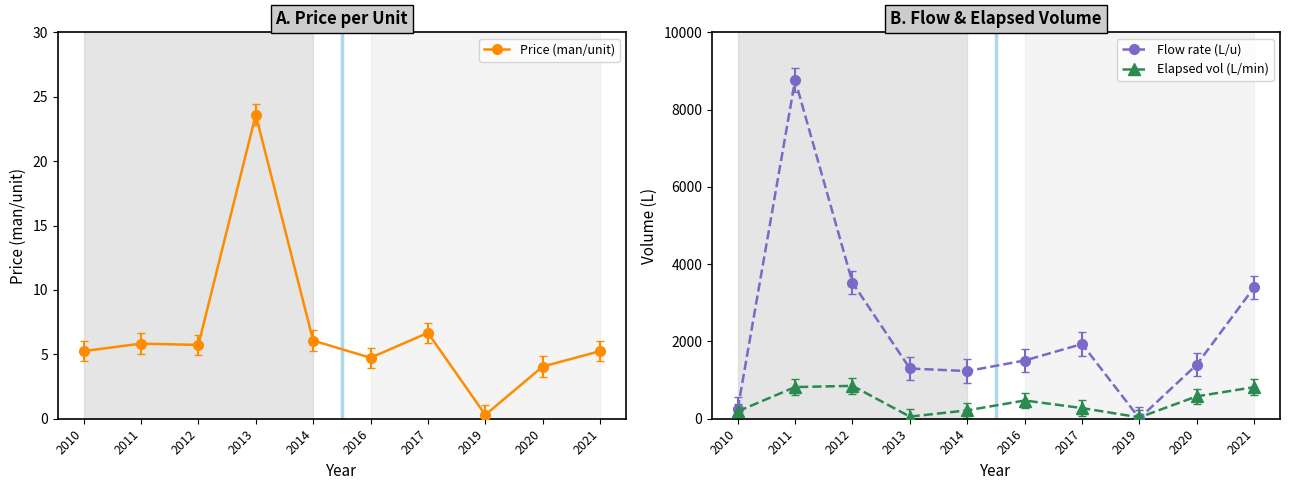

What is the value of the Flow rate (L/u) point at the 4th from the left?

1300.0